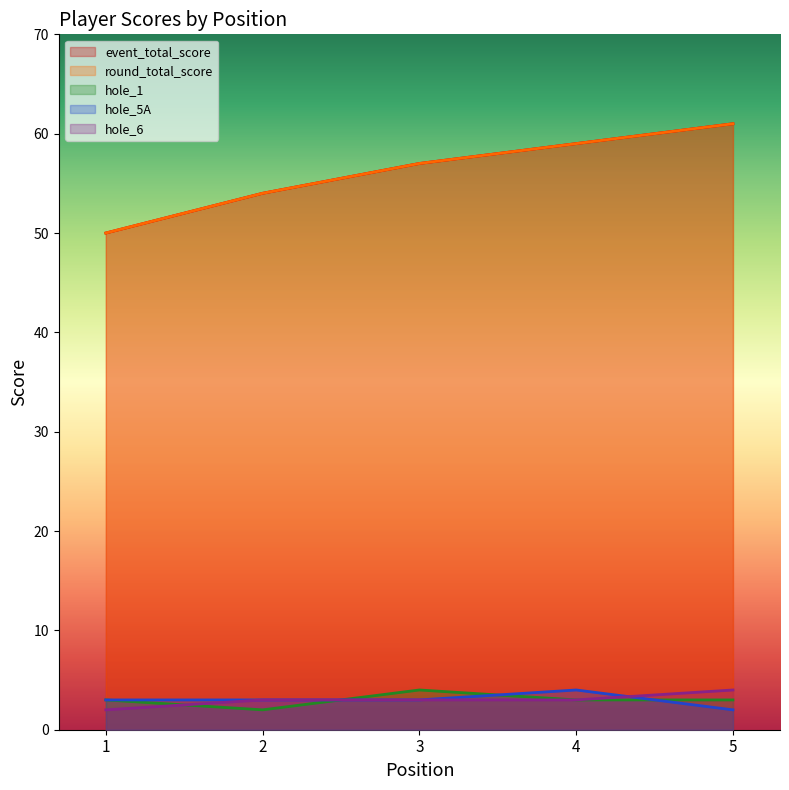

How many lines are shown in the chart?

5